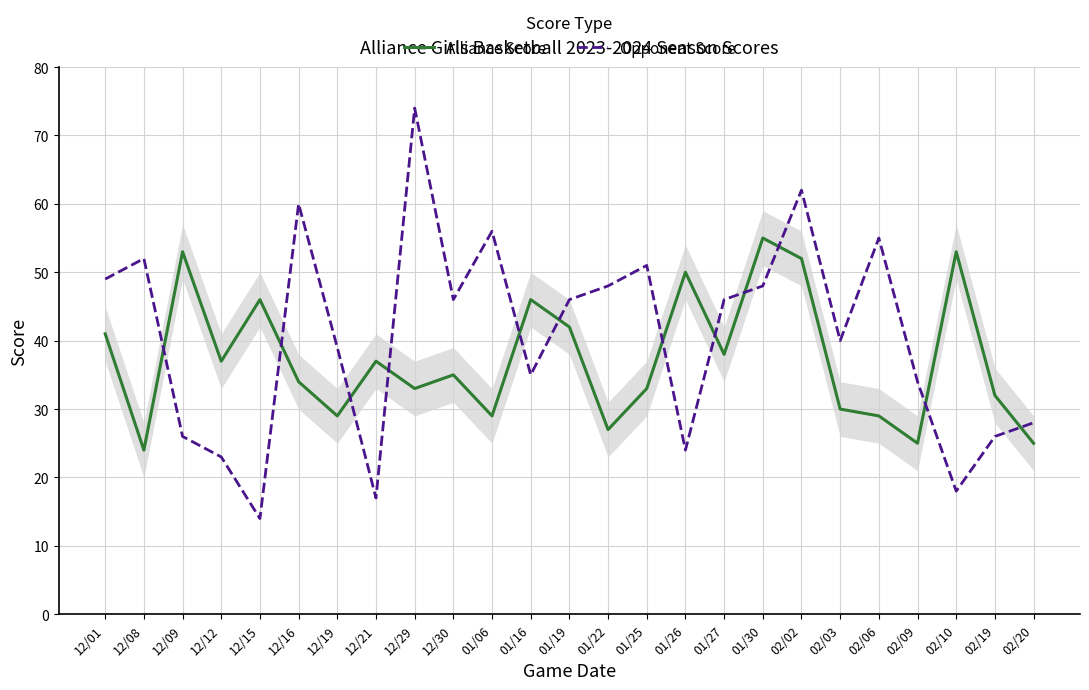

At which category does Opponent Score reach its first local valley?

12/15